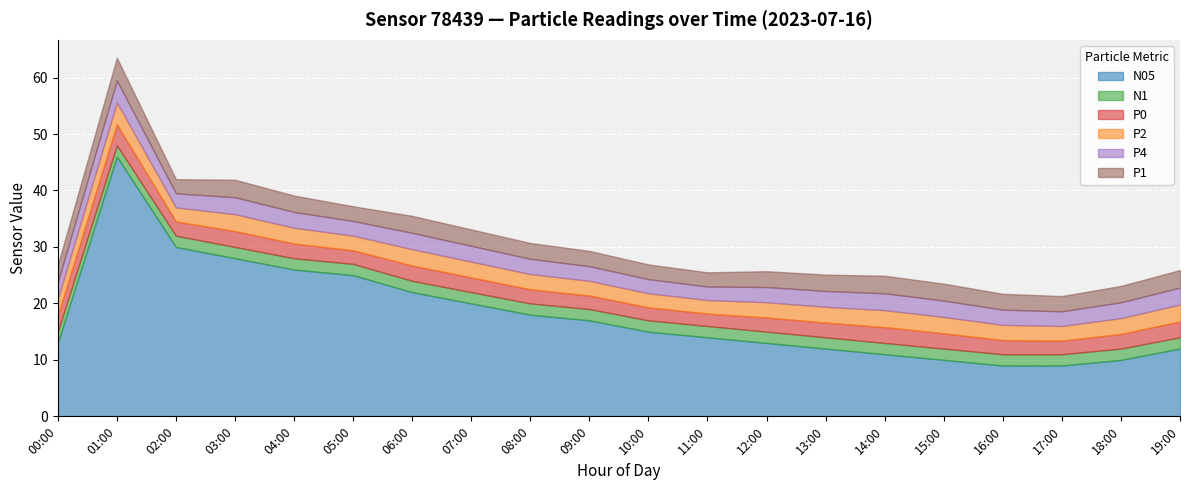

What position from the right is 14:00?

6